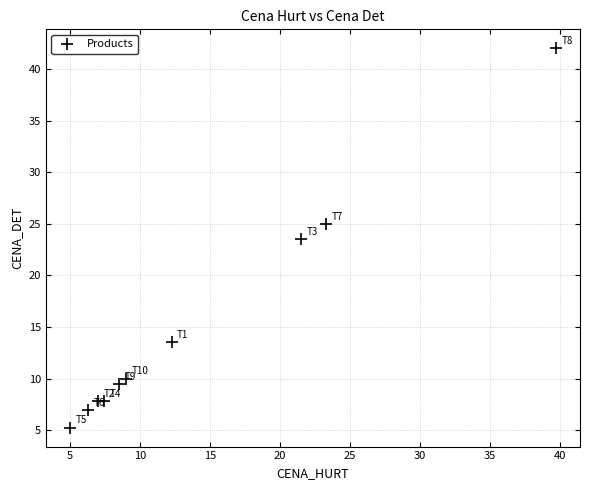

What Y value in the scatter plot is closest to 23?

23.5